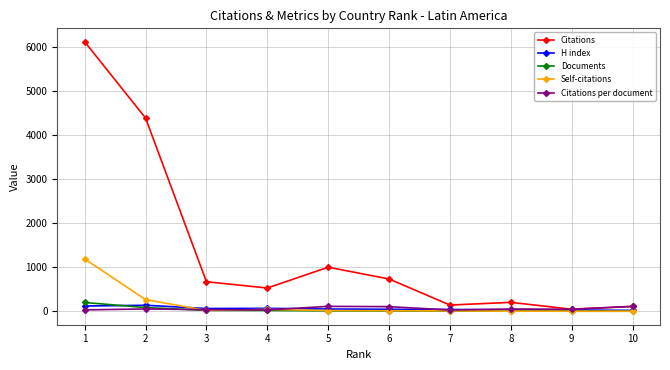

Which series has the largest total across all categories?

Citations